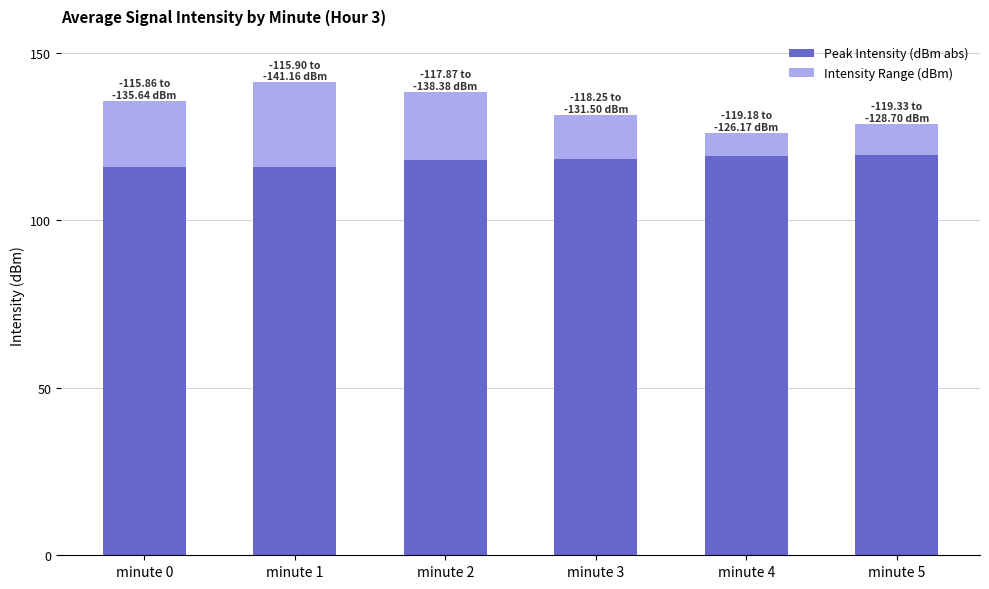

Are the bars grouped side by side (vs. stacked)?

No